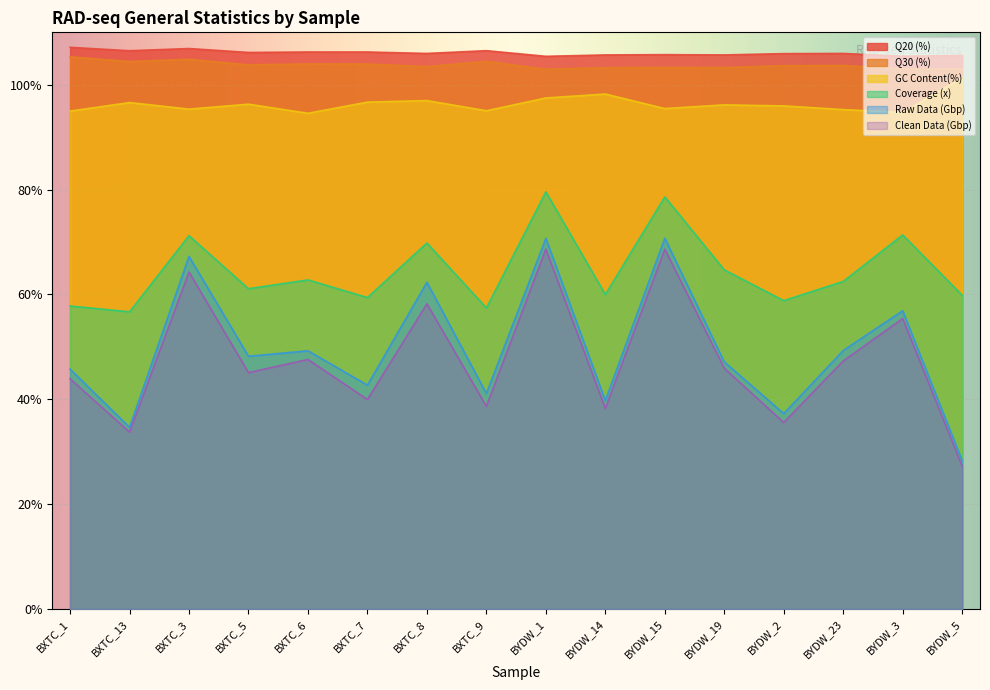

Between BYDW_15 and BYDW_3, which is larger?

BYDW_15